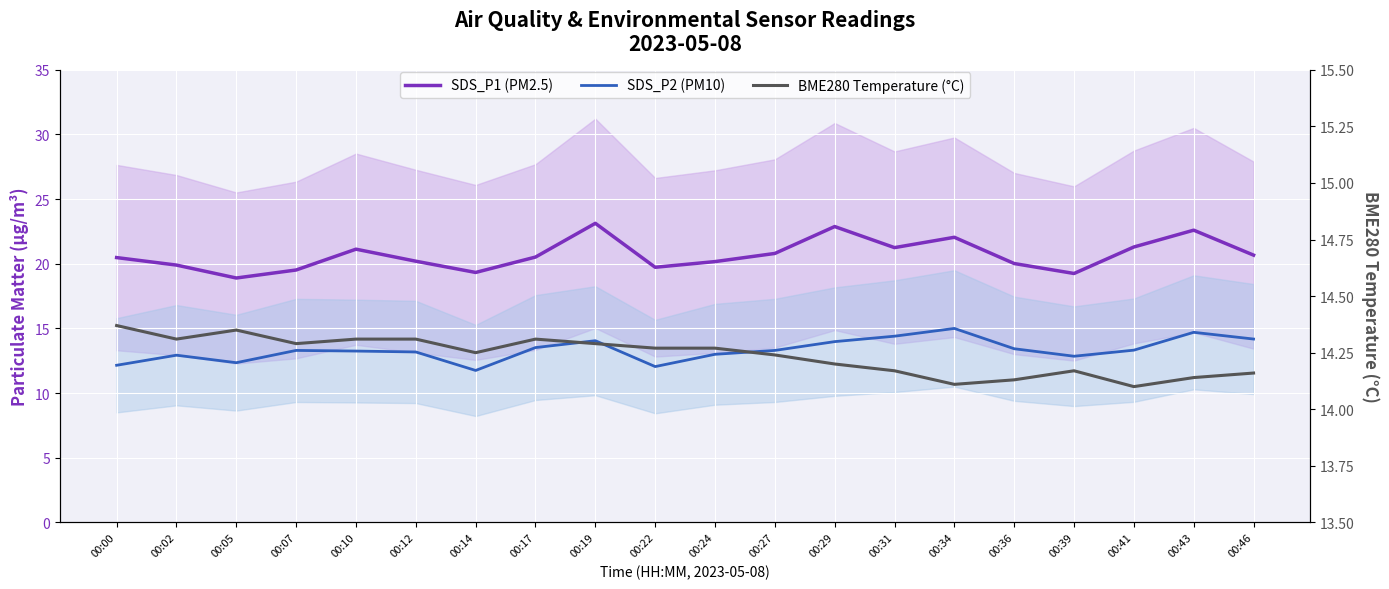

What is the difference between the SDS_P2 (PM10) values at 00:24 and 00:07?

0.3